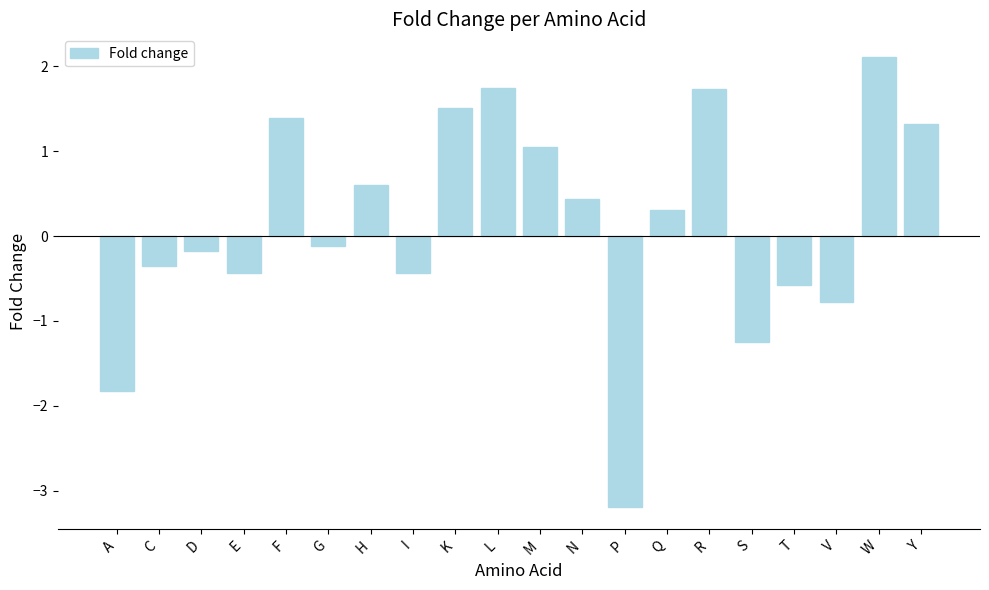

What is the change in value from S to V?

+0.5